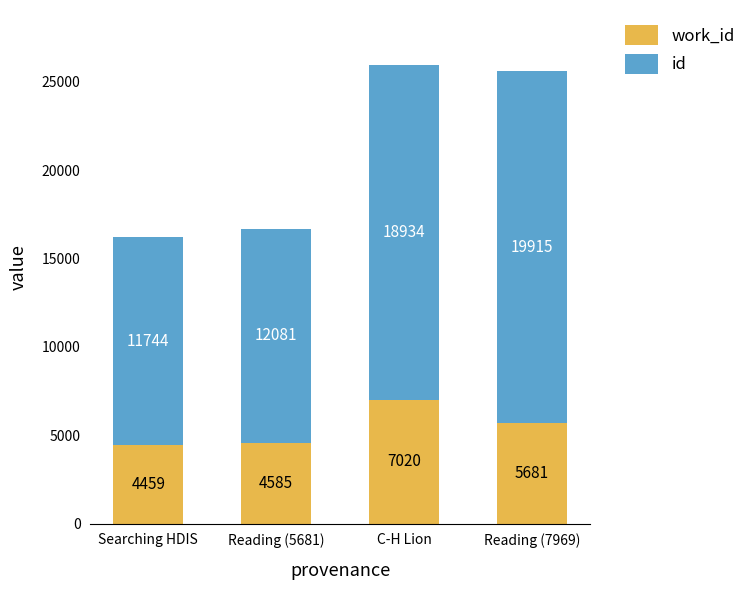

What is the total value across all series at Reading (7969)?

25596